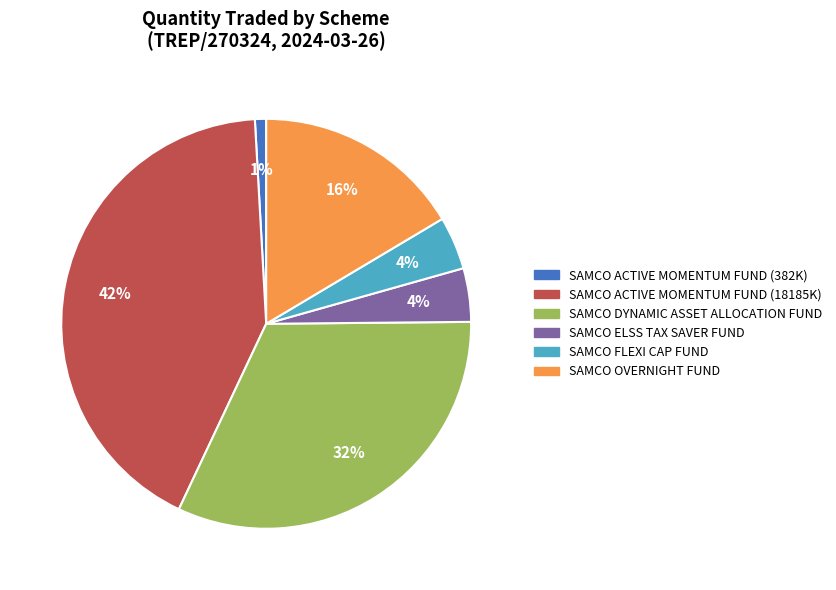

Is there any slice that represents more than half of the pie?

No